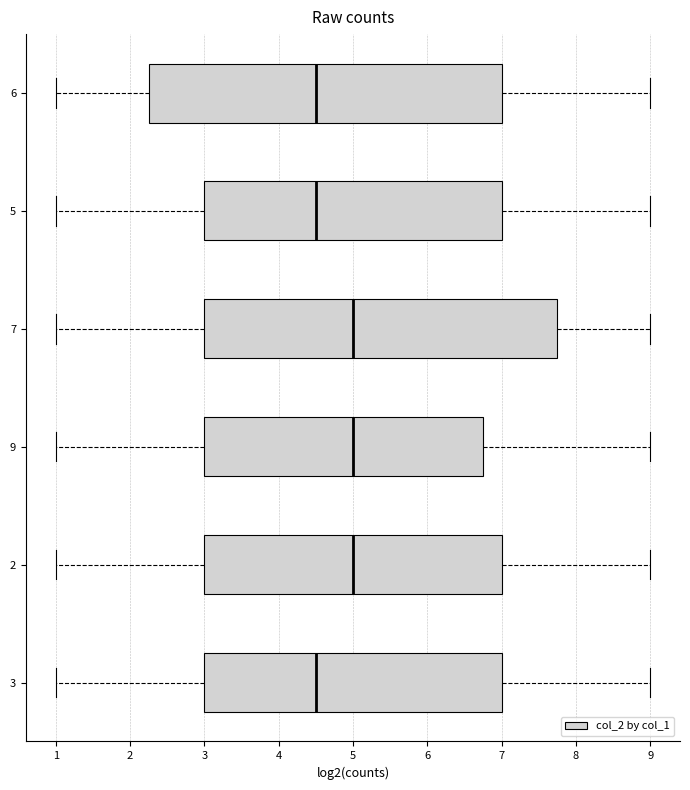

Reading bottom to top, transcribe this box plot: for each box, give where its median line is, the range the box spans, and where its two whiskers end, as read against the x-axis. The values are not printed on the chart, so give them approximately, as read against the axis.

3: median 4.5, box 3.0 to 7.0, whiskers 1.0 to 9.0
2: median 5.0, box 3.0 to 7.0, whiskers 1.0 to 9.0
9: median 5.0, box 3.0 to 6.8, whiskers 1.0 to 9.0
7: median 5.0, box 3.0 to 7.8, whiskers 1.0 to 9.0
5: median 4.5, box 3.0 to 7.0, whiskers 1.0 to 9.0
6: median 4.5, box 2.3 to 7.0, whiskers 1.0 to 9.0